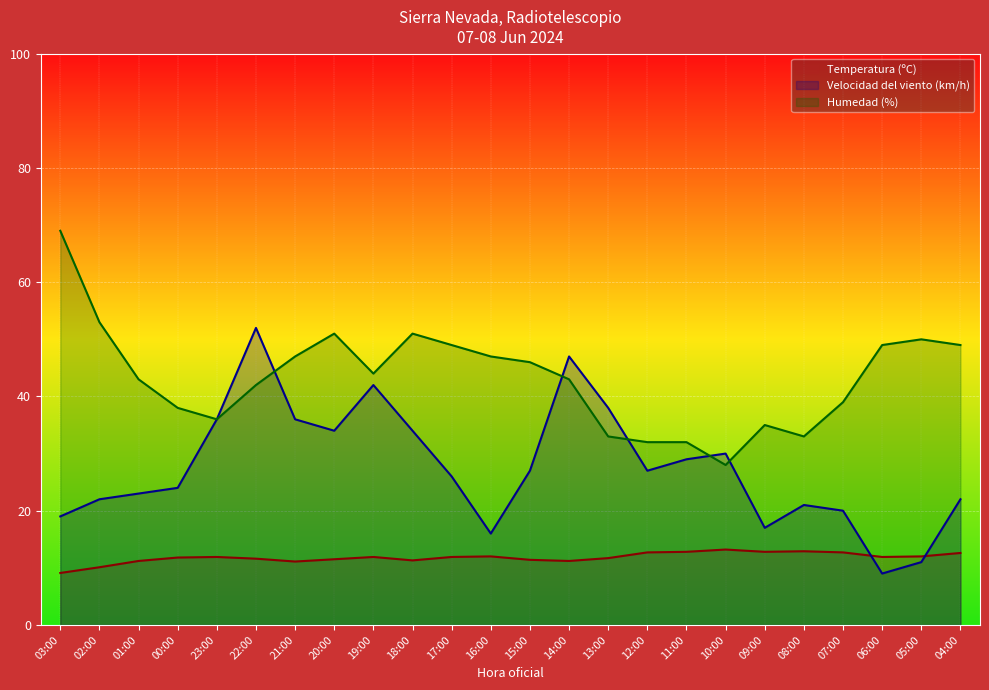

Which series has the widest spread of values?

Velocidad del viento (km/h)